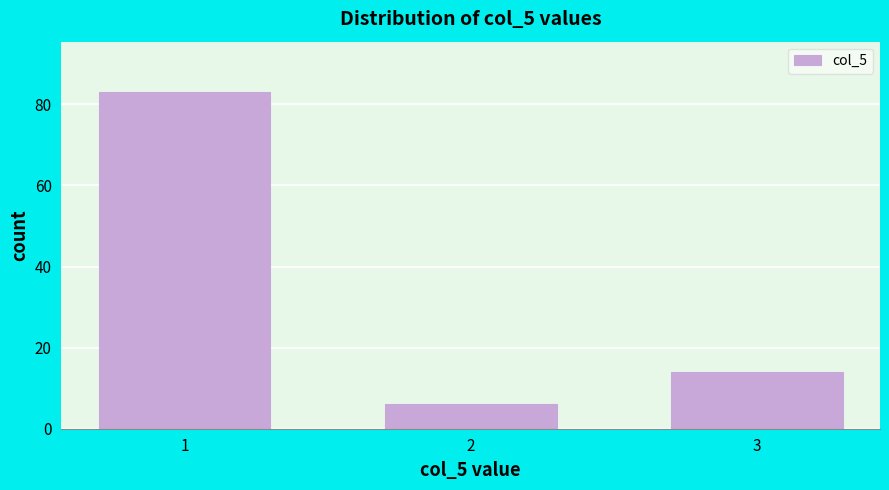

Reading left to right, extract all data points from this chart.

83	6	14